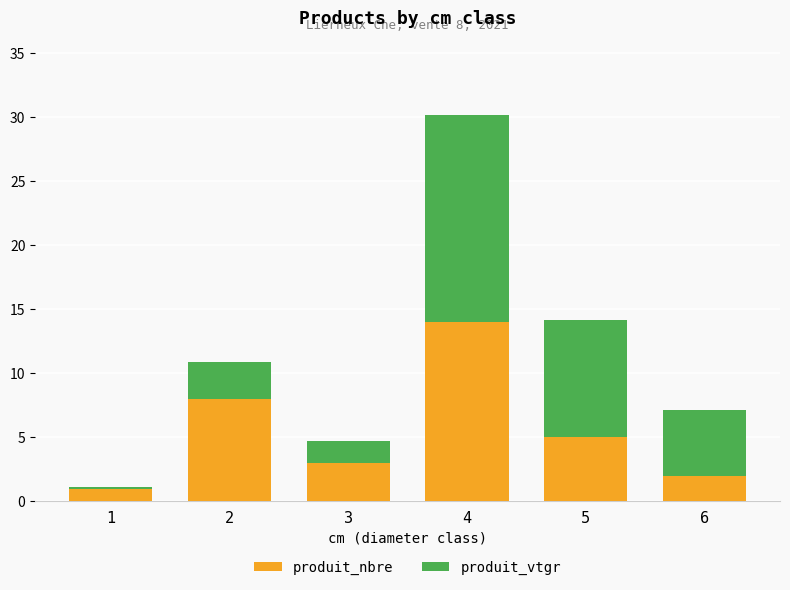

How many categories are shown in the chart?

6